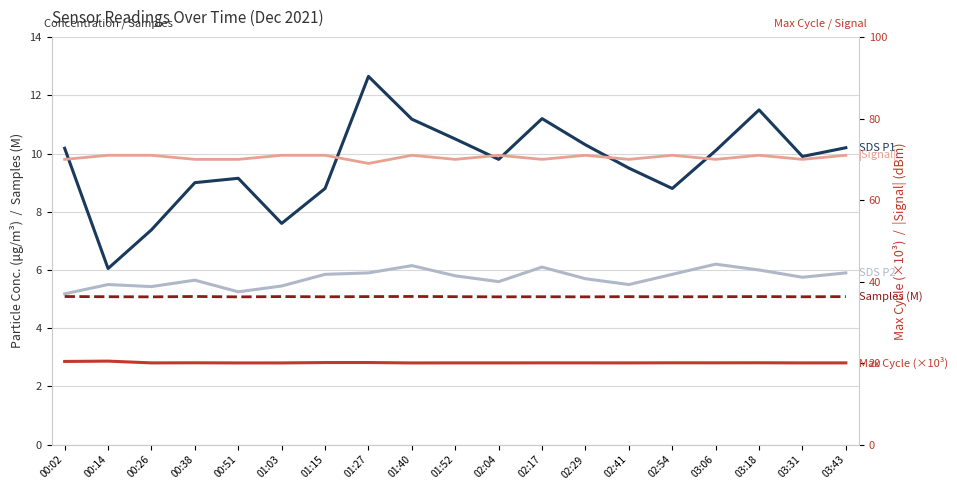

At 02:04, list the series in order from largest to smallest.

|Signal|, Max Cycle (×10³), SDS P1, SDS P2, Samples (M)